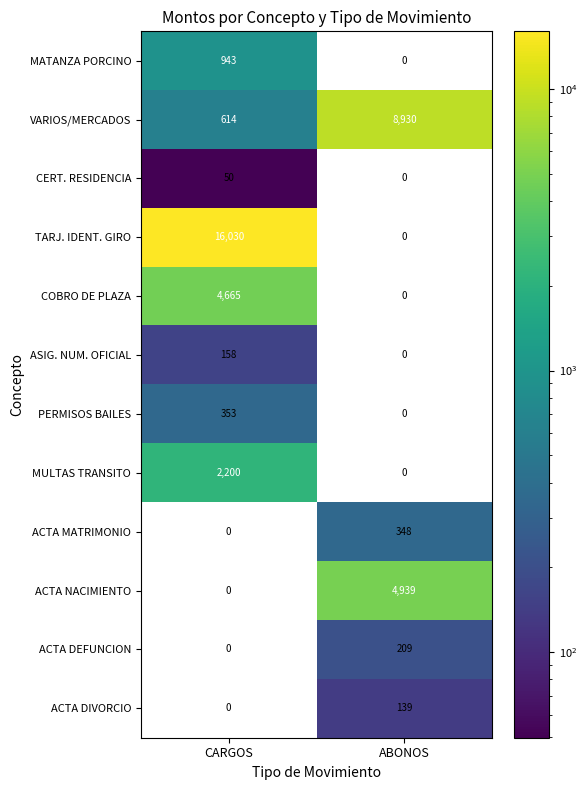

At which category is the sum across all series the highest?

CARGOS